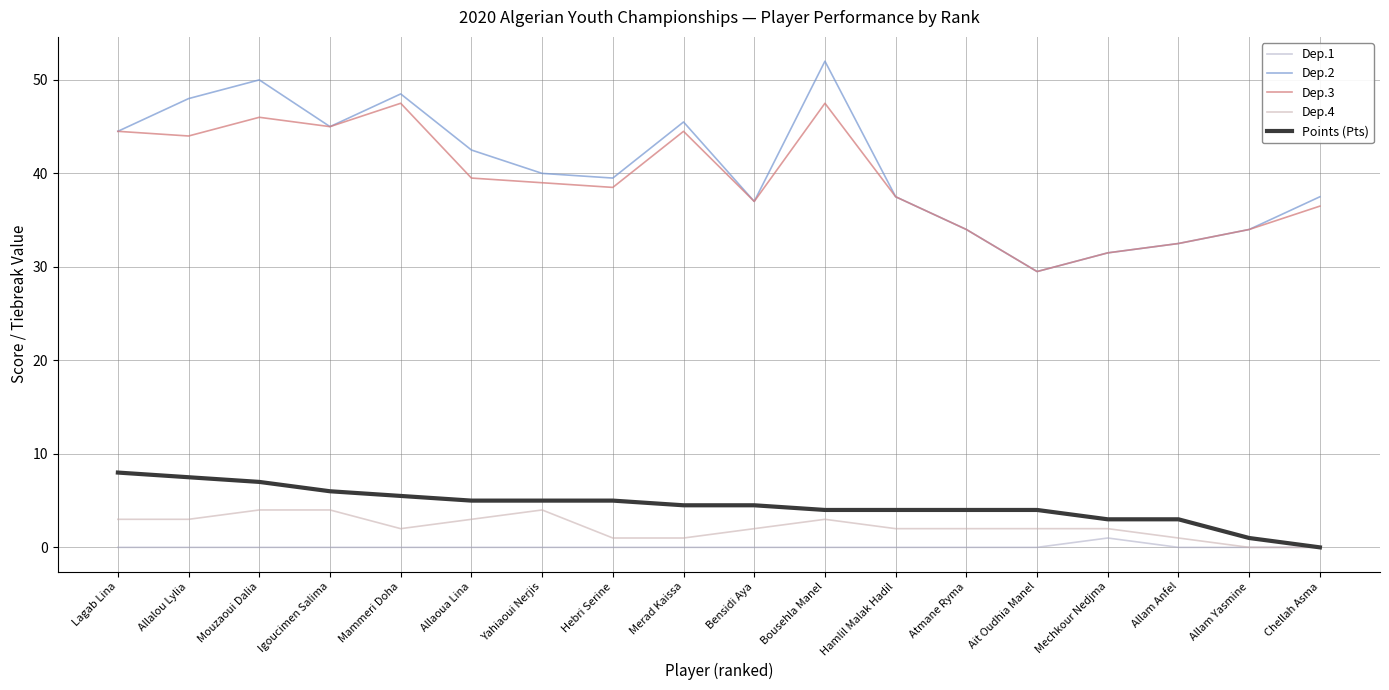

True or false: Dep.2 and Points (Pts) intersect in this chart.

False